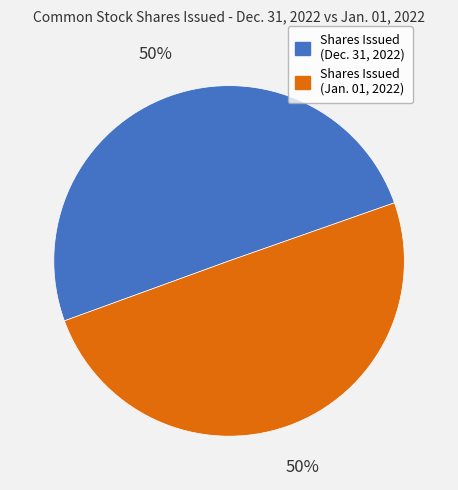

To the nearest percent, what is the average slice percentage?

50%